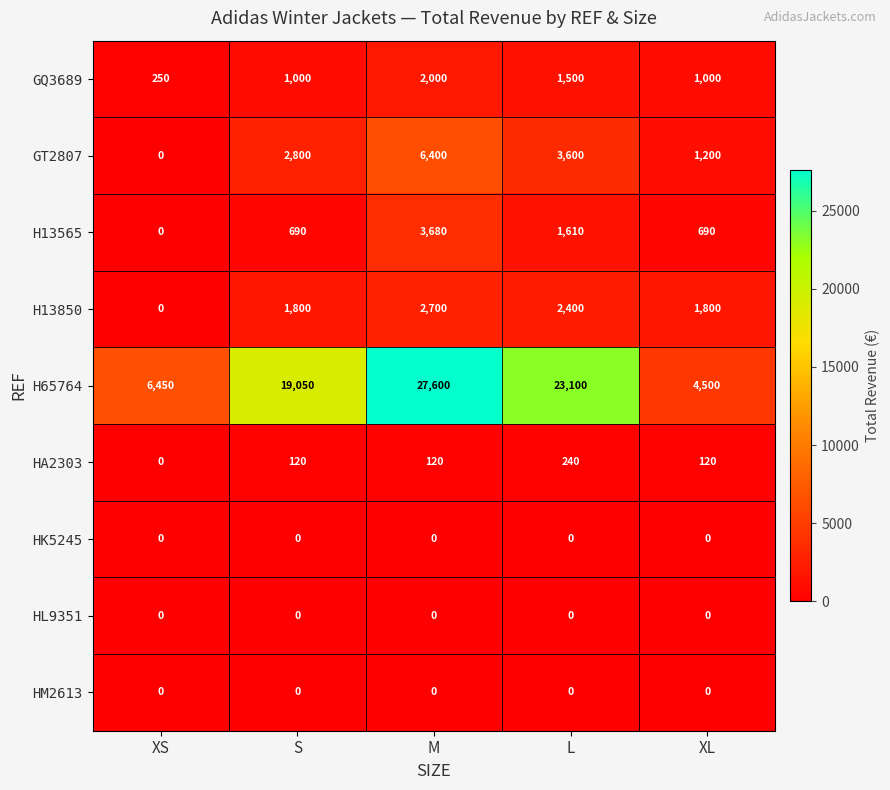

What is the total value across all series at XS?

6700